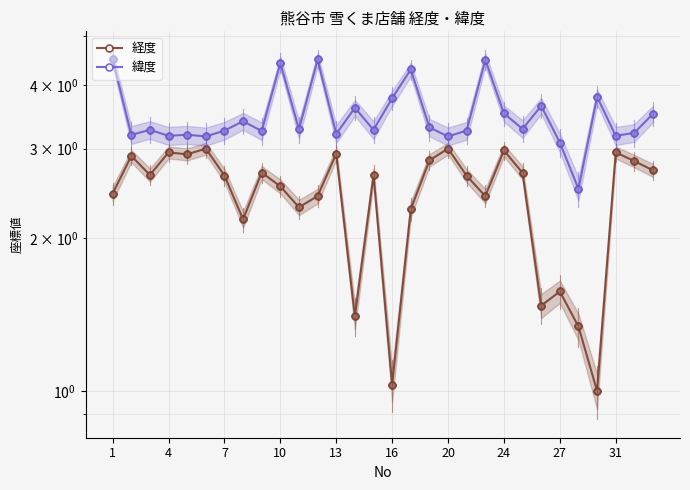

At how many categories does at least one series exceed 1?

30